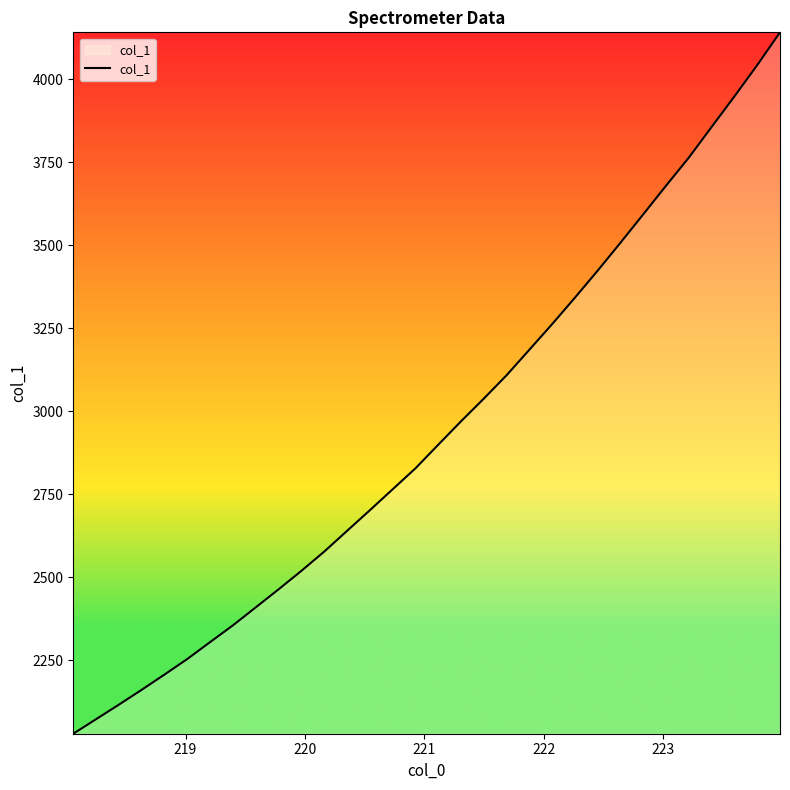

Reading left to right, extract all data points from this chart.

2029.6	2073.3	2117.0	2161.9	2207.8	2254.7	2305.5	2356.0	2410.1	2464.3	2519.9	2577.8	2640.2	2702.3	2765.4	2828.5	2899.5	2970.1	3038.4	3108.9	3185.7	3262.8	3342.5	3423.9	3507.9	3593.4	3679.5	3764.1	3856.4	3948.1	4042.2	4140.9